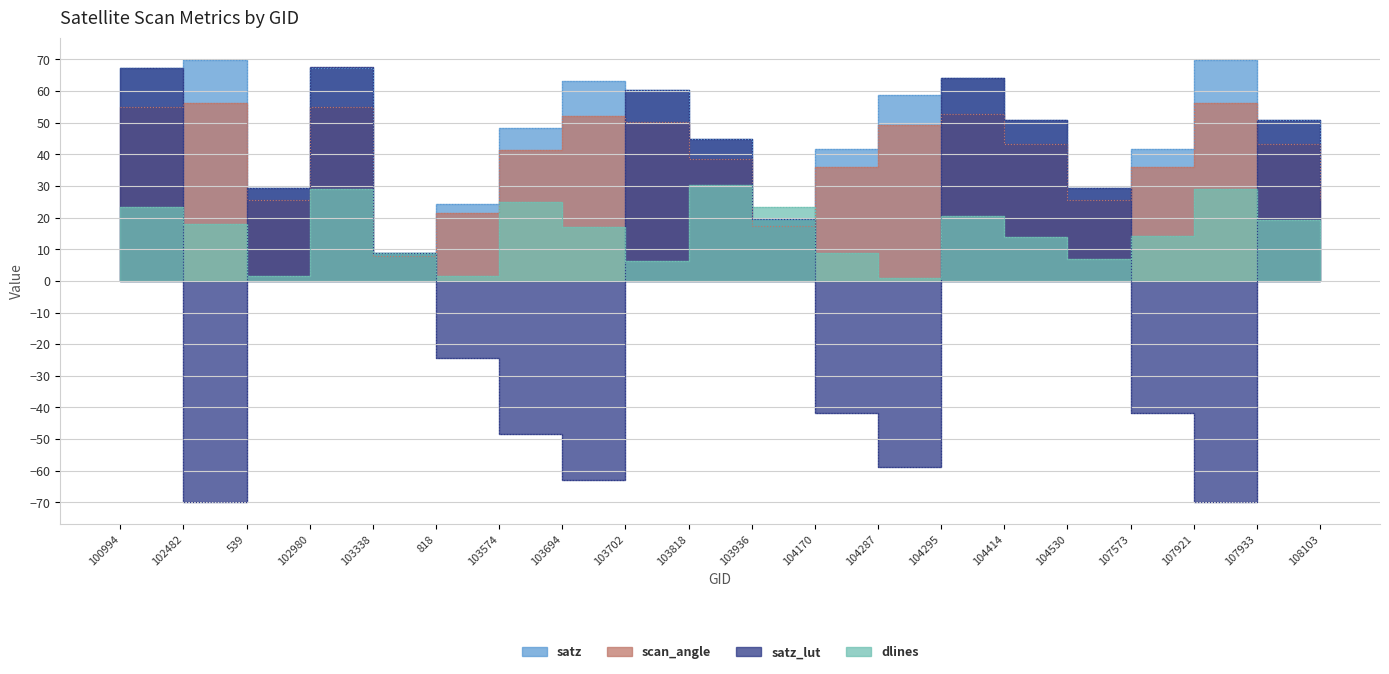

How many interior local peaks does the dlines series have?

5